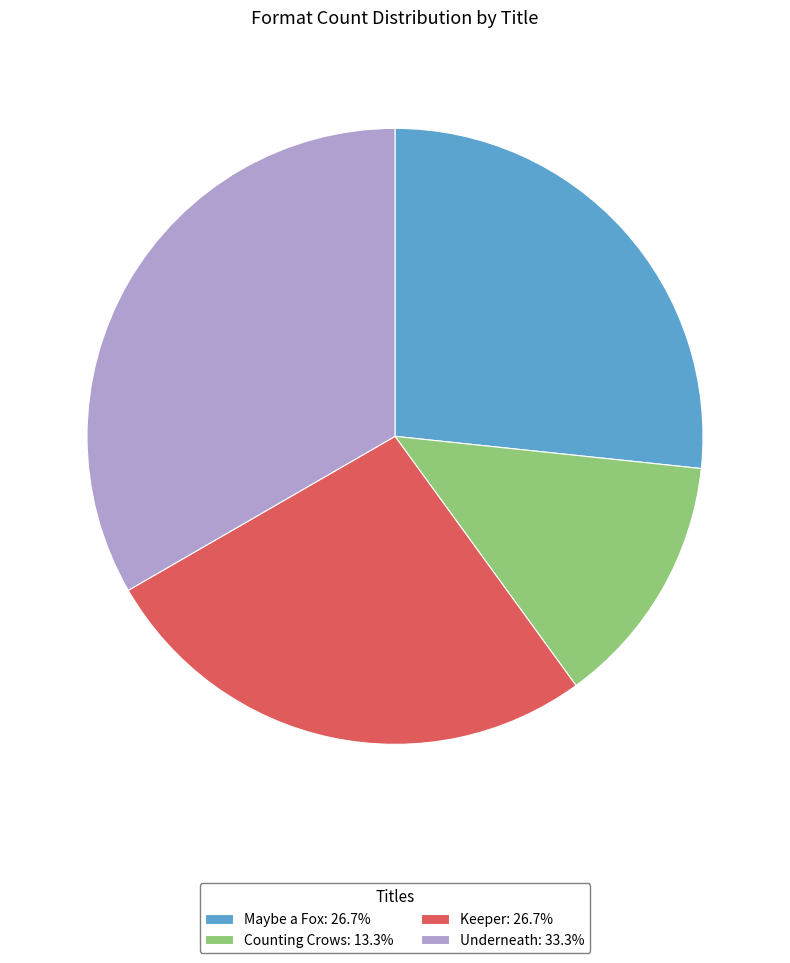

Is the sum of Keeper: 26.7% and Counting Crows: 13.3% greater than half?

No